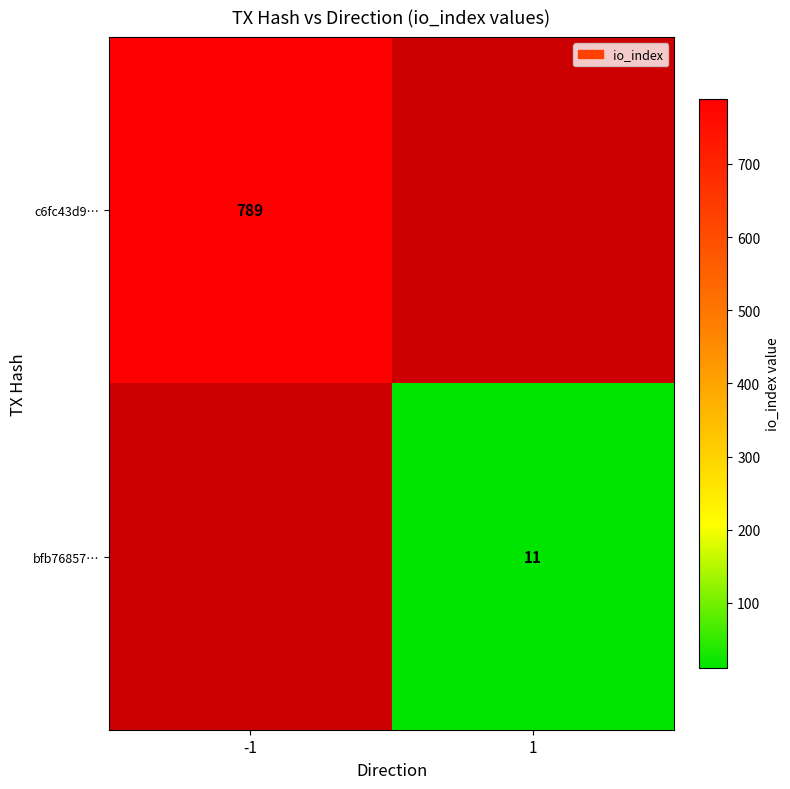

Is it true that c6fc43d9… equals 789 at -1?

True